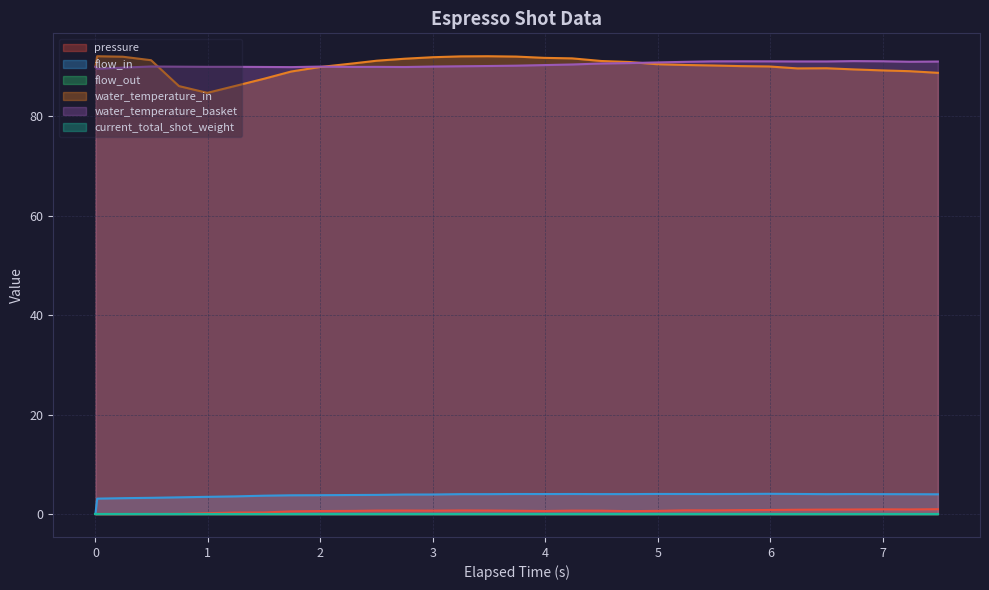

What is the maximum value shown in the chart?

92.1